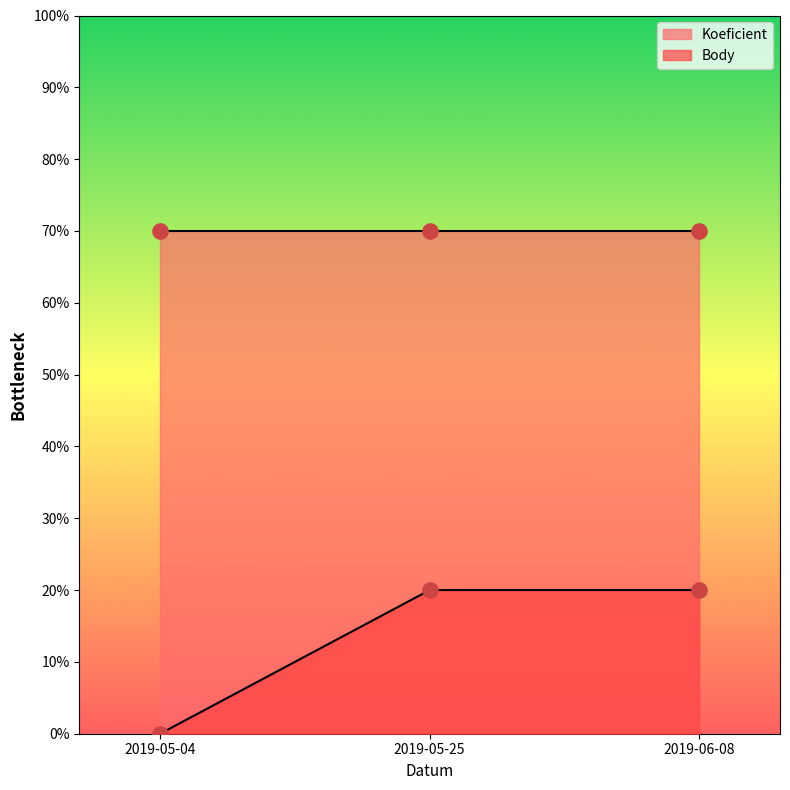

Which has a higher value, 2019-06-08 or 2019-05-25?

2019-06-08